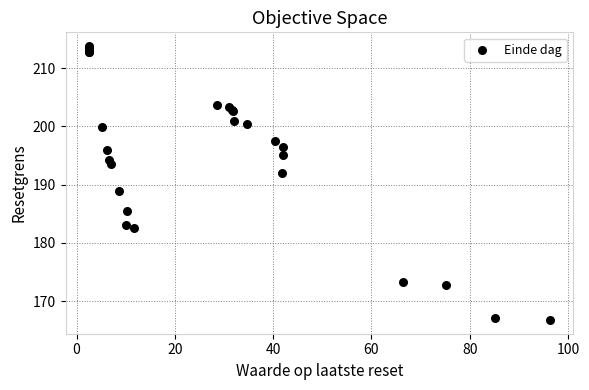

What Y value in the scatter plot is closest to 190?

188.9